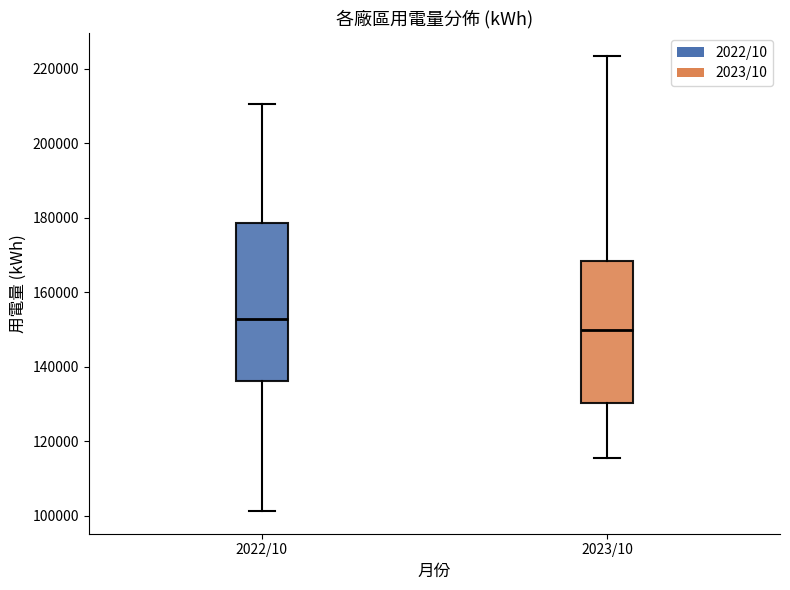

Comparing the boxes themselves (not the whiskers), which one is the tallest?

2022/10